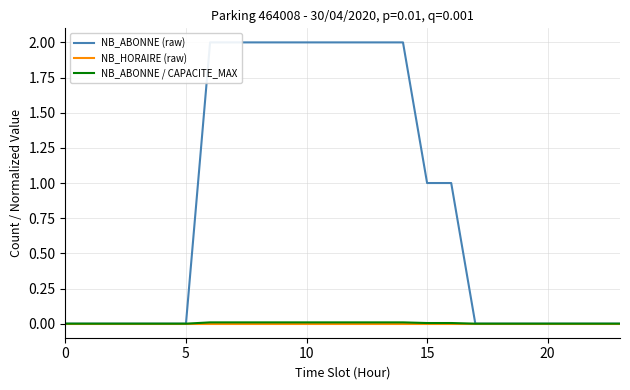

What is the greatest value displayed?

2.0